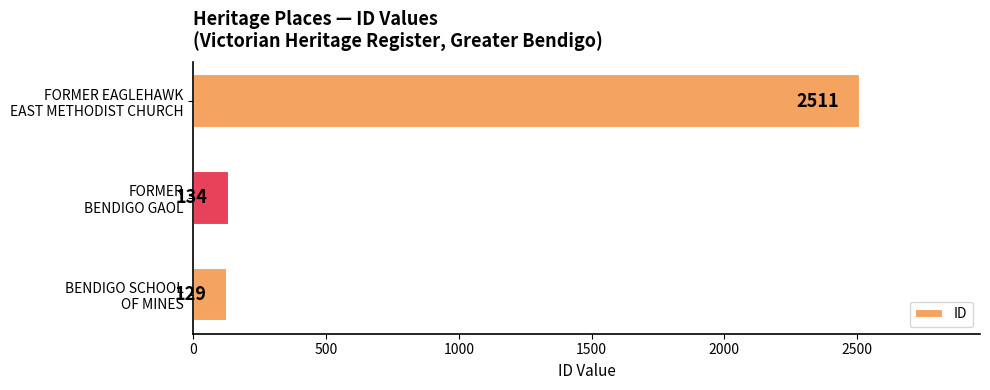

What is the difference between the second highest and minimum values?

5